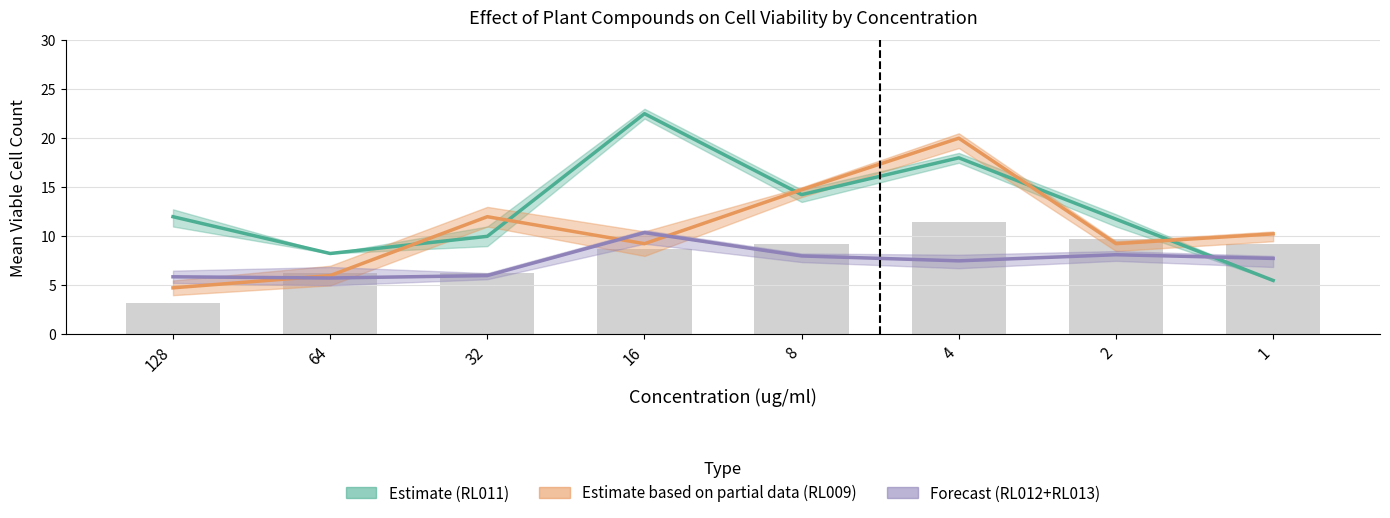

Is it true that RL011 Estimate equals 18.0 at 4?

True